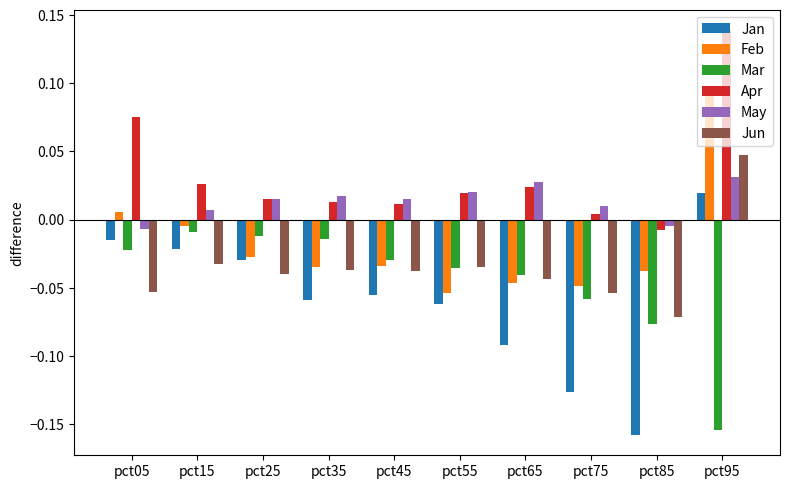

Which series has the widest spread of values?

Jan